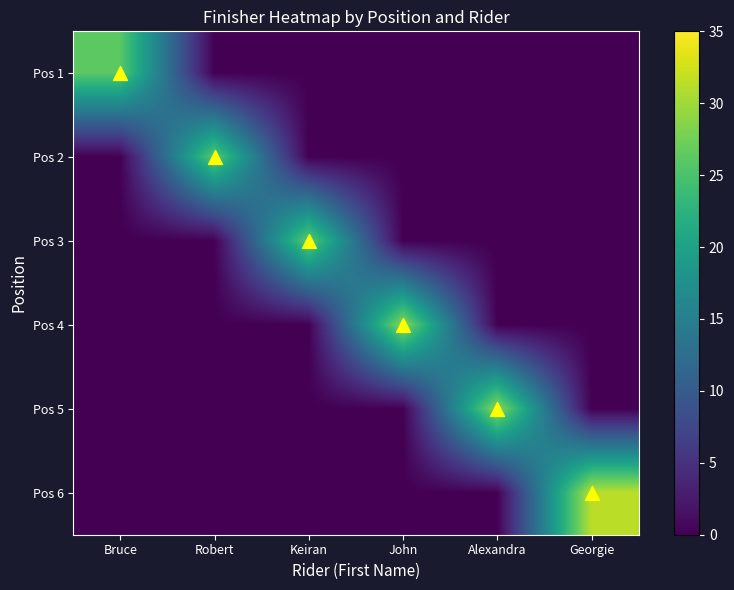

At Bruce, list the series in order from largest to smallest.

Pos 1, Pos 2, Pos 3, Pos 4, Pos 5, Pos 6